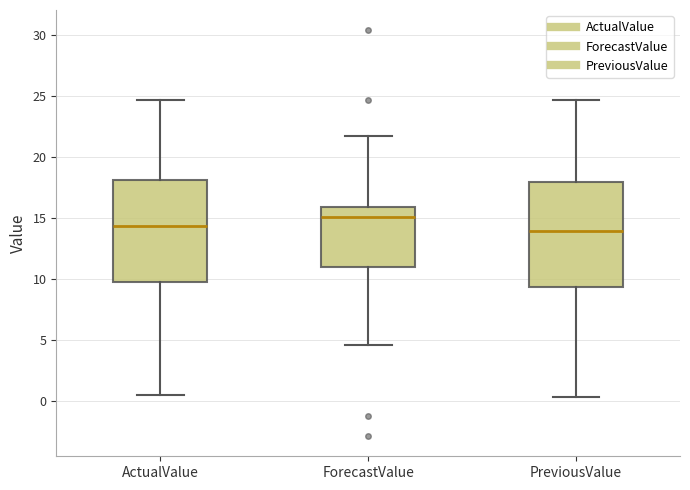

Reading left to right, read every box against the y-axis: the position of its median line, the range the box covers, and the ends of its whiskers. The values are not printed on the chart, so give them approximately, as read against the axis.

ActualValue: median 14.5, box 9.5 to 18.0, whiskers 0.5 to 24.5
ForecastValue: median 15.0, box 11.0 to 16.0, whiskers 4.5 to 21.5
PreviousValue: median 14.0, box 9.5 to 18.0, whiskers 0.5 to 24.5